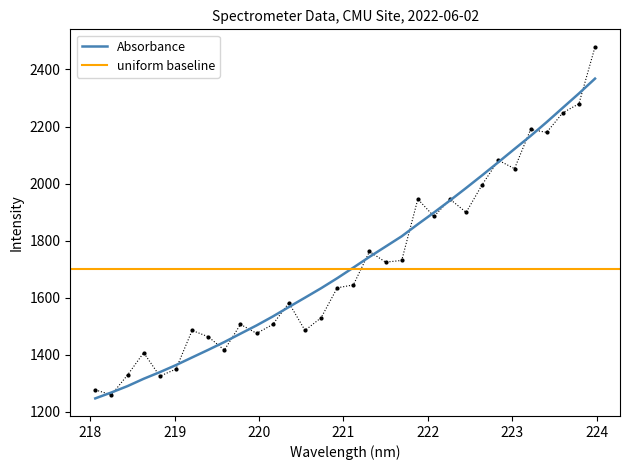

True or false: there are more than 2 points higher than both neighbors.

False